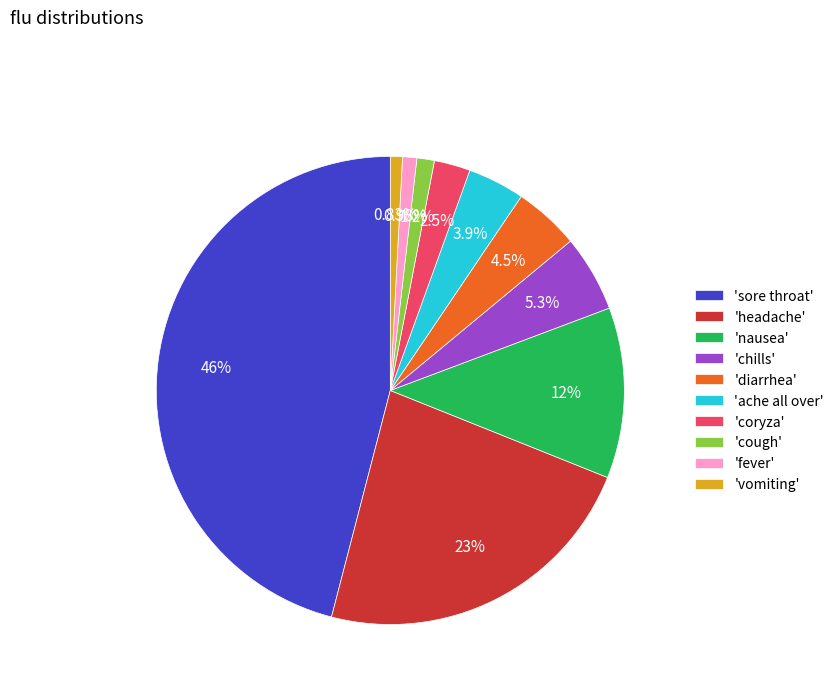

Which category has the biggest portion of the pie?

'sore throat'